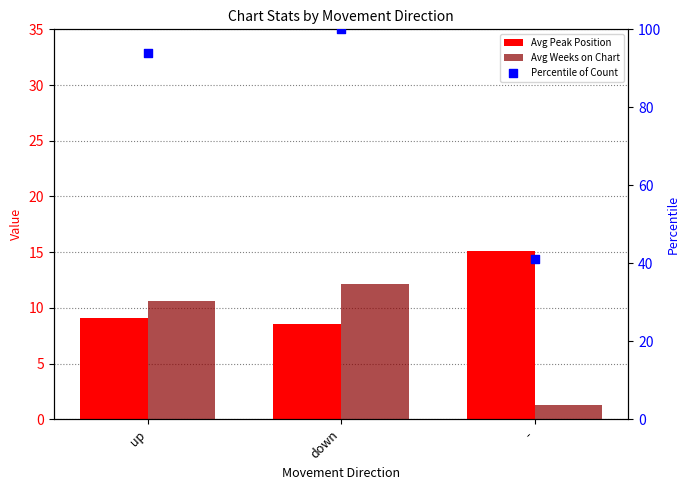

What is the total value across all series at up?

113.7